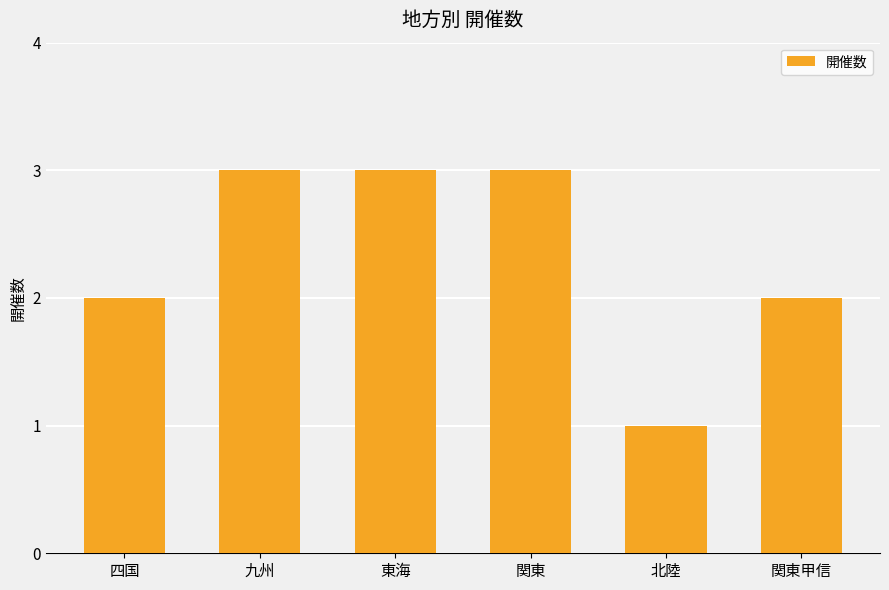

Reading right to left, transcribe all the data shown in this chart.

2	1	3	3	3	2